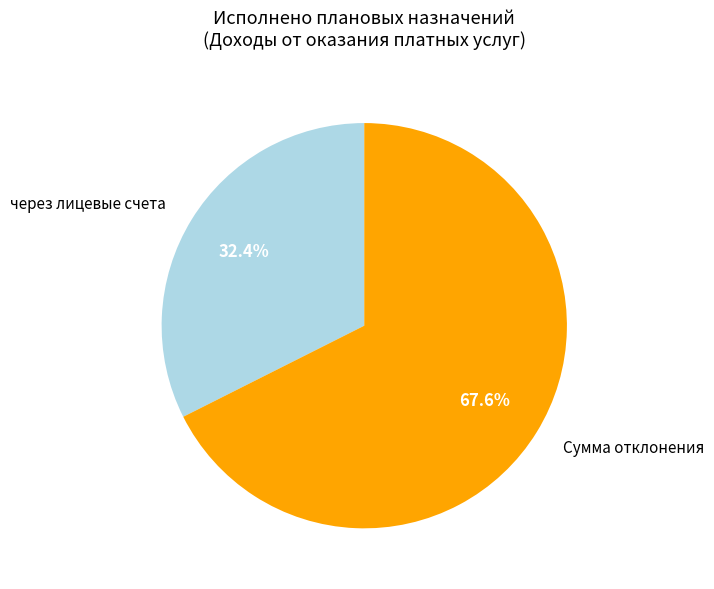

Rank the categories by value from highest to lowest.

Сумма отклонения, через лицевые счета